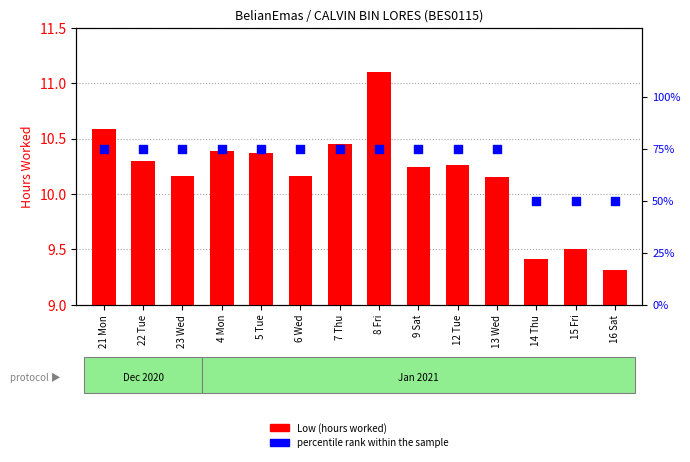

Which series reaches the maximum Y coordinate?

percentile rank within the sample